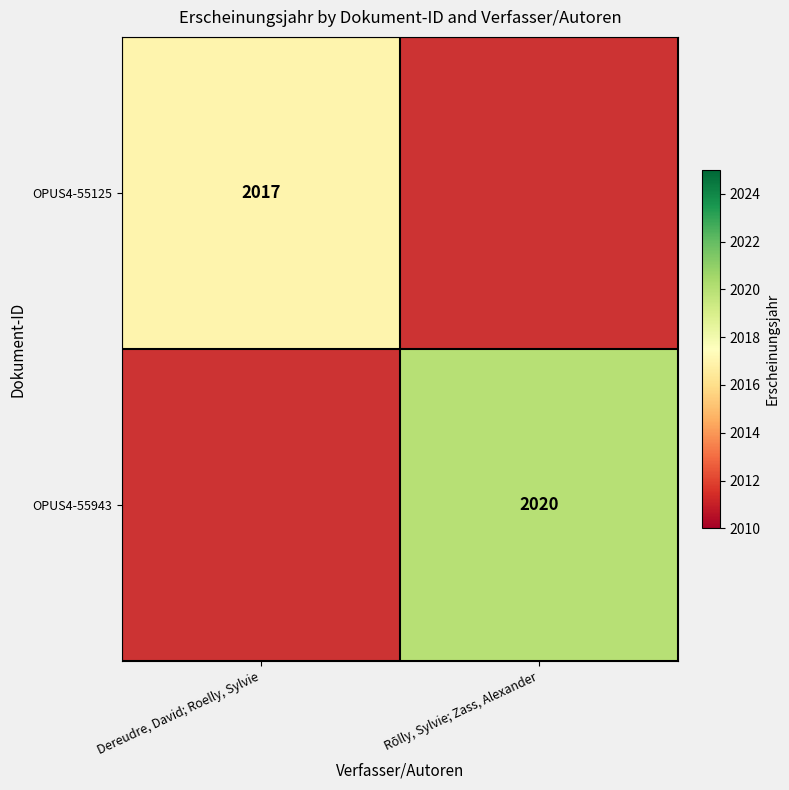

Is it true that OPUS4-55943 equals 2644 at Rōlly, Sylvie; Zass, Alexander?

False